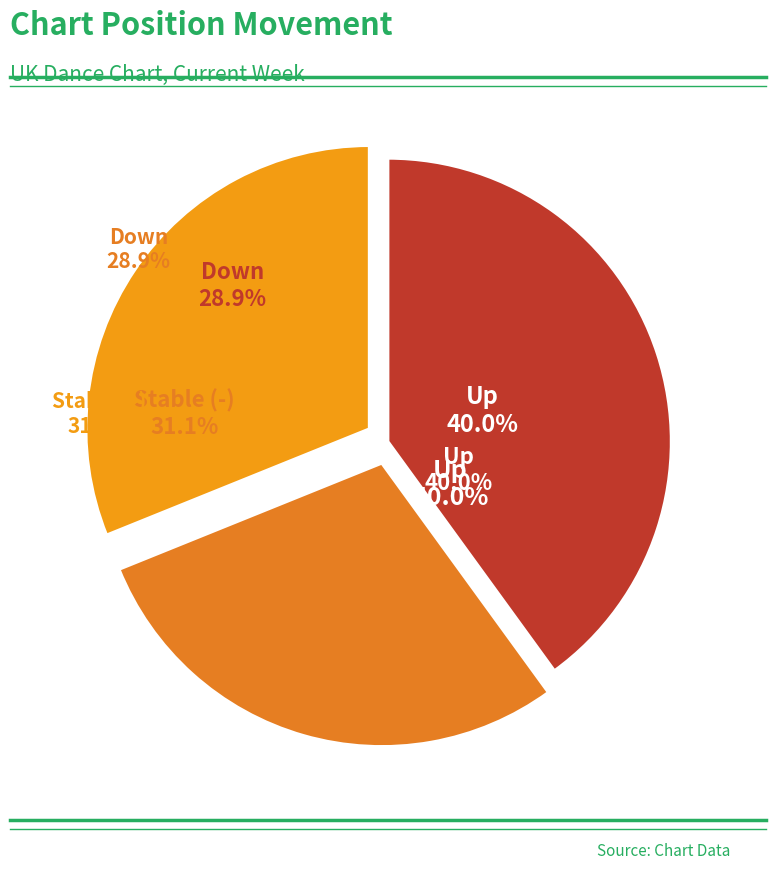

To the nearest percent, what is the difference between the largest and smallest slice percentages?

11%